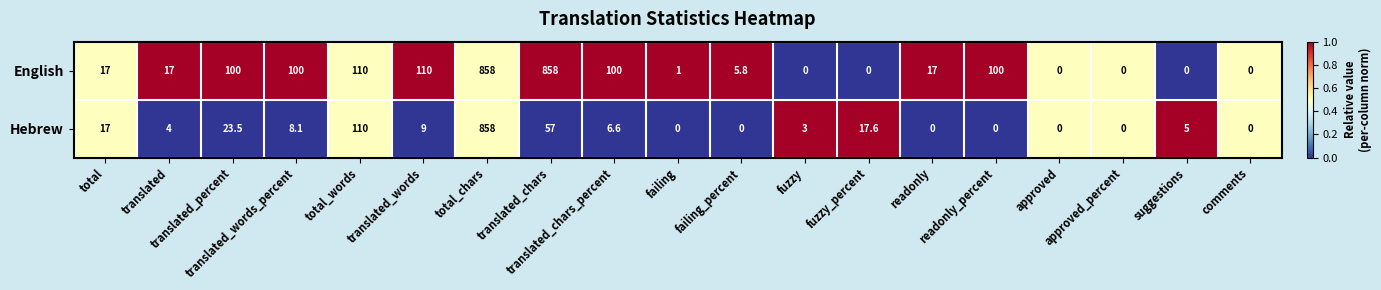

Count the number of categories in the chart.

19